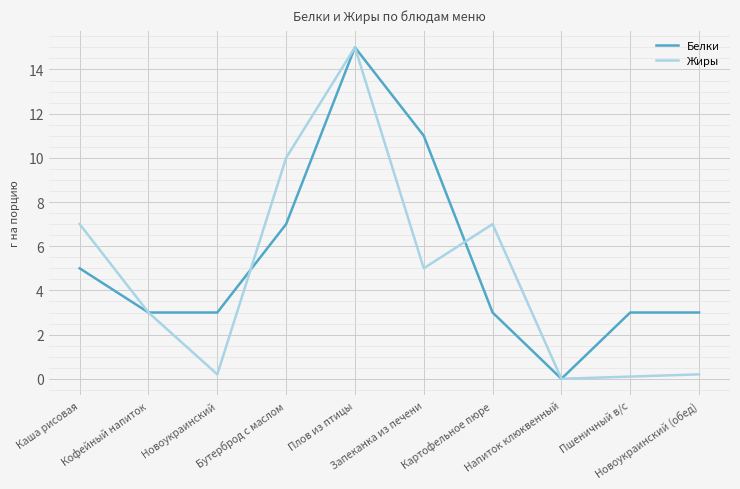

What is the difference between the maximum and minimum values in the Белки series?

15.0